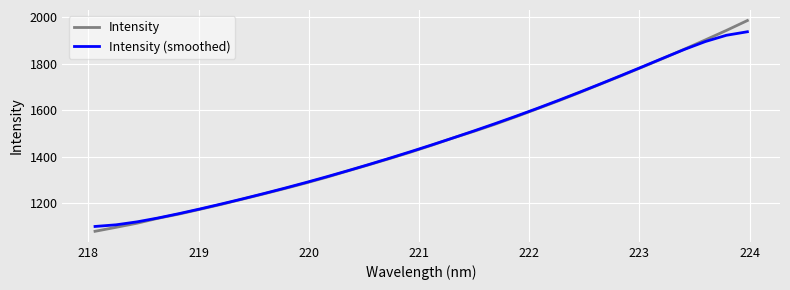

Rank the series by their maximum value, from lowest to highest.

Intensity (smoothed), Intensity